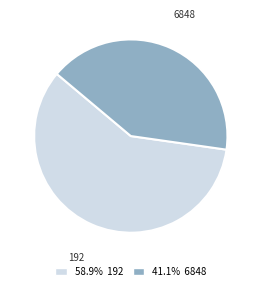

The 192 slice represents 47% of the pie. True or false?

False